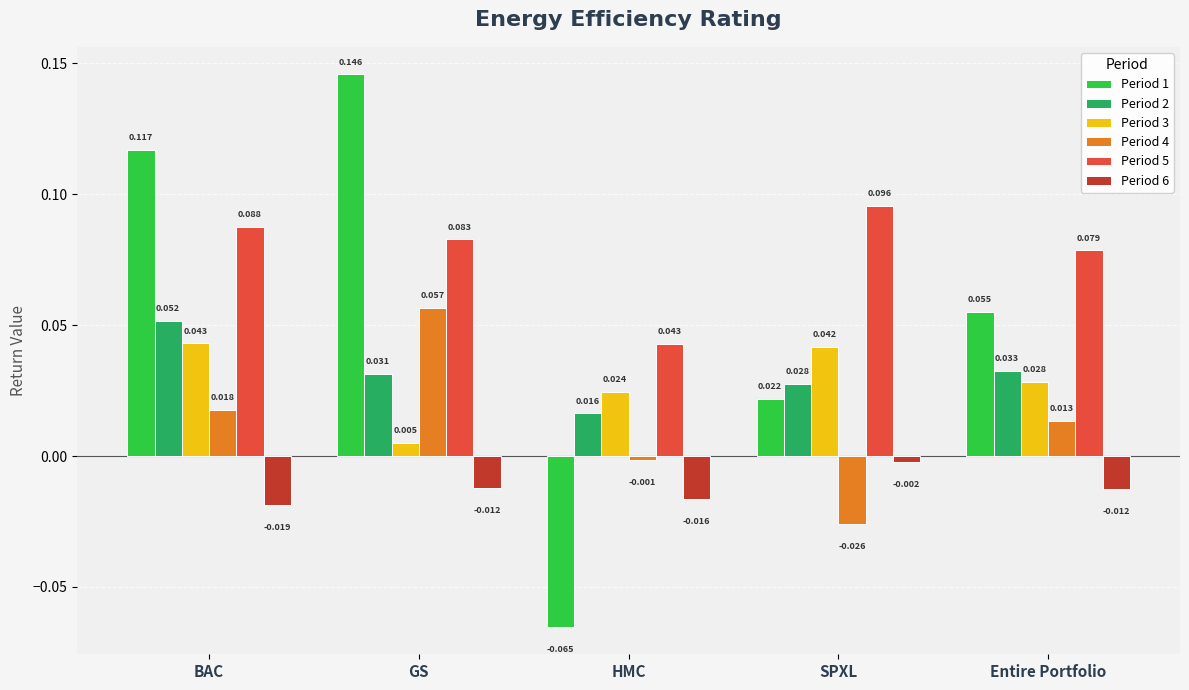

At which label does Period 4 reach its peak?

GS